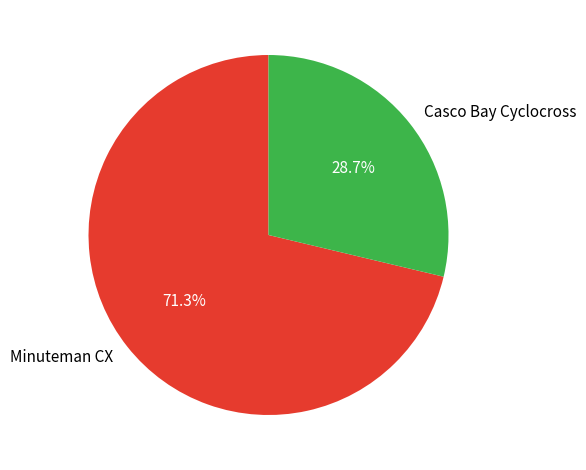

To the nearest percent, what portion does Casco Bay Cyclocross represent?

29%